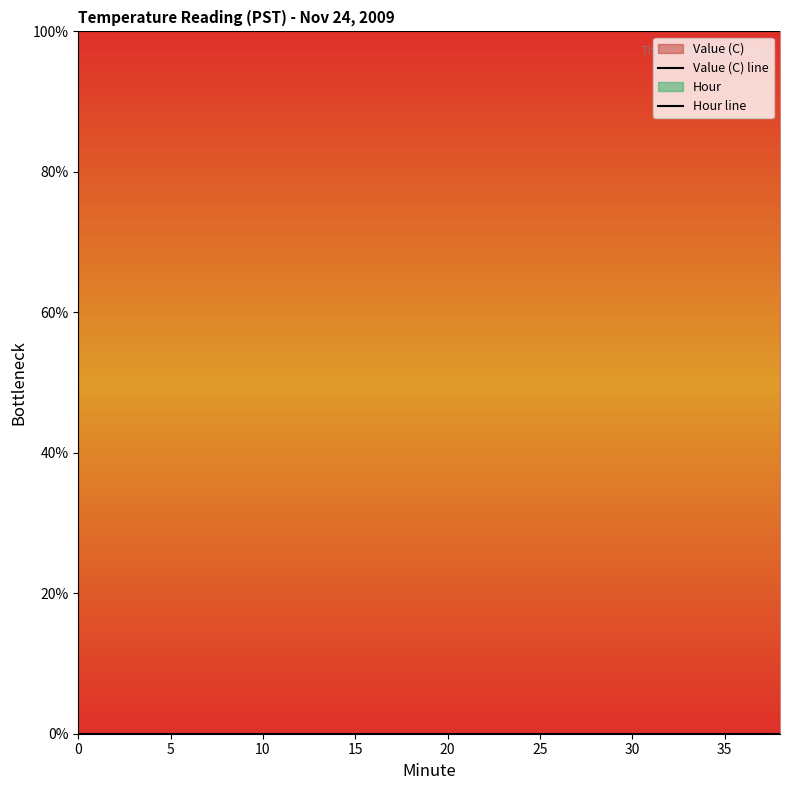

Is this an area chart (filled region under the line)?

No